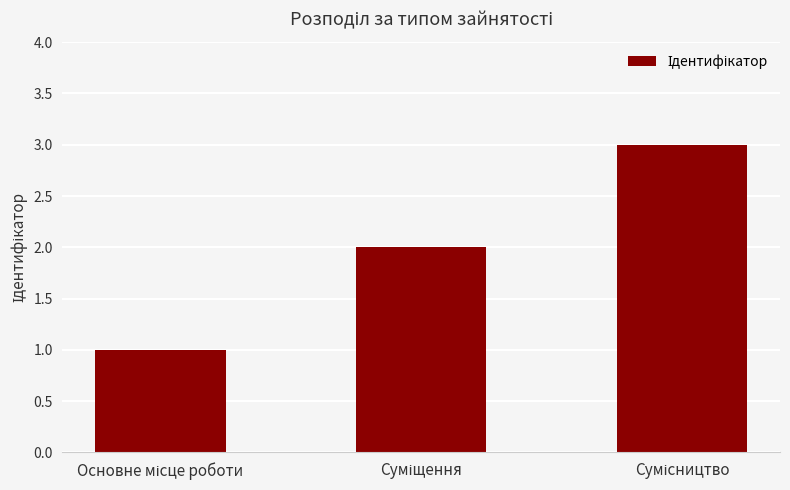

What is the value of the 3rd bar from the left?

3